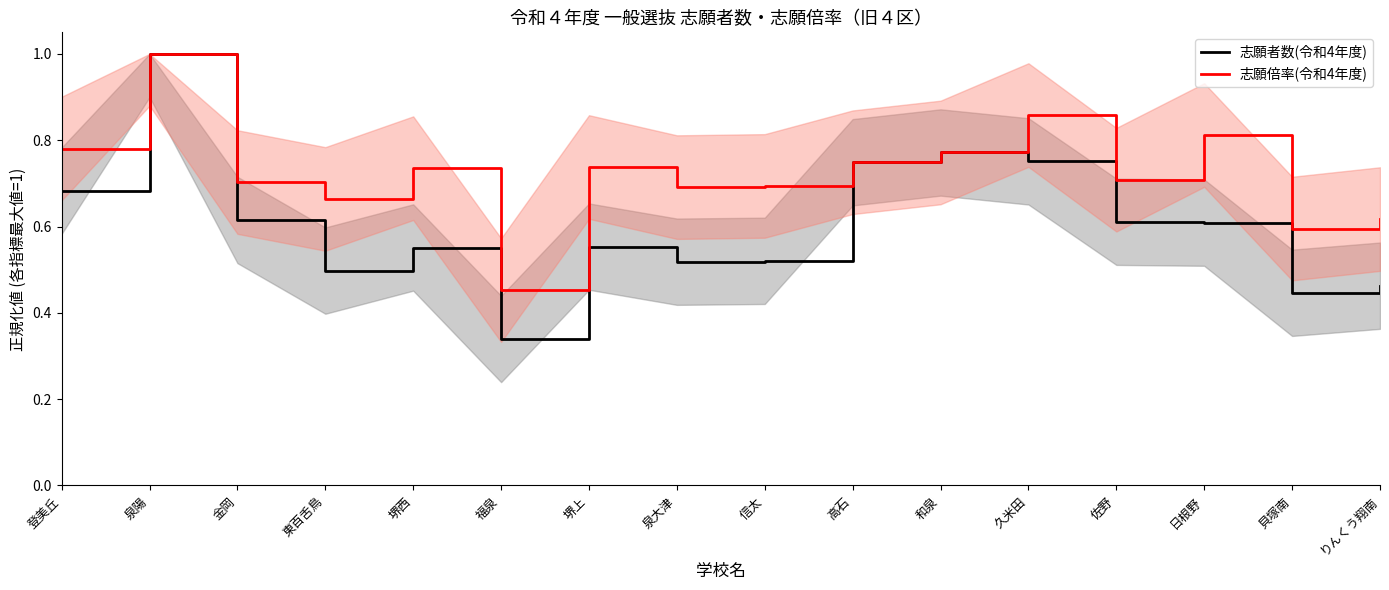

Count the 志願倍率(令和4年度) values in the range 0 to 1.

16